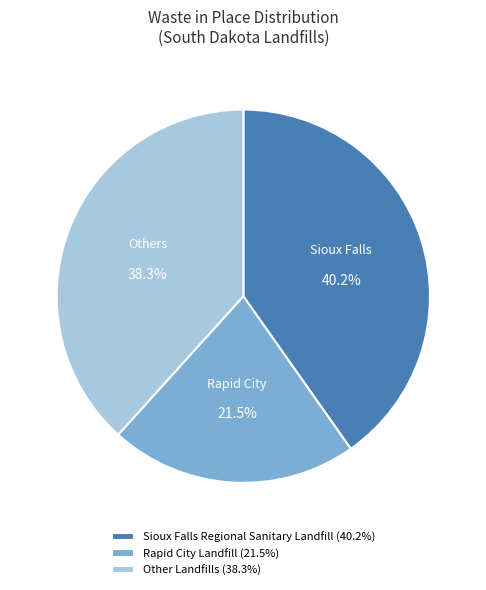

What percentage do Sioux Falls Regional Sanitary Landfill (40.2%) and Rapid City Landfill (21.5%) together represent?

61.7%